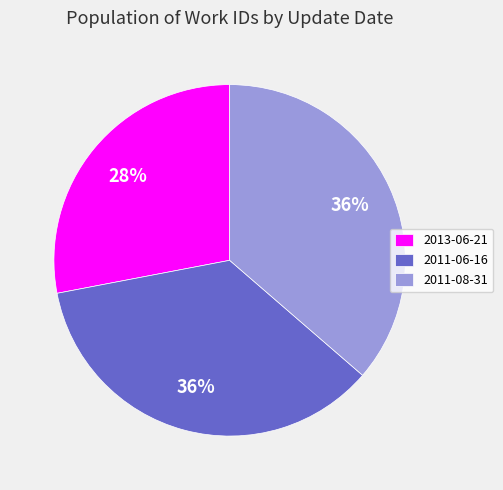

To the nearest percent, what is the average slice percentage?

33%